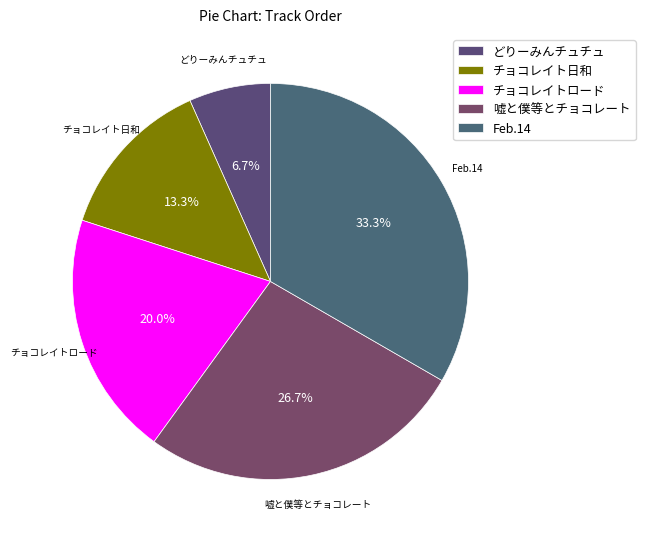

How many slices are in this pie chart?

5